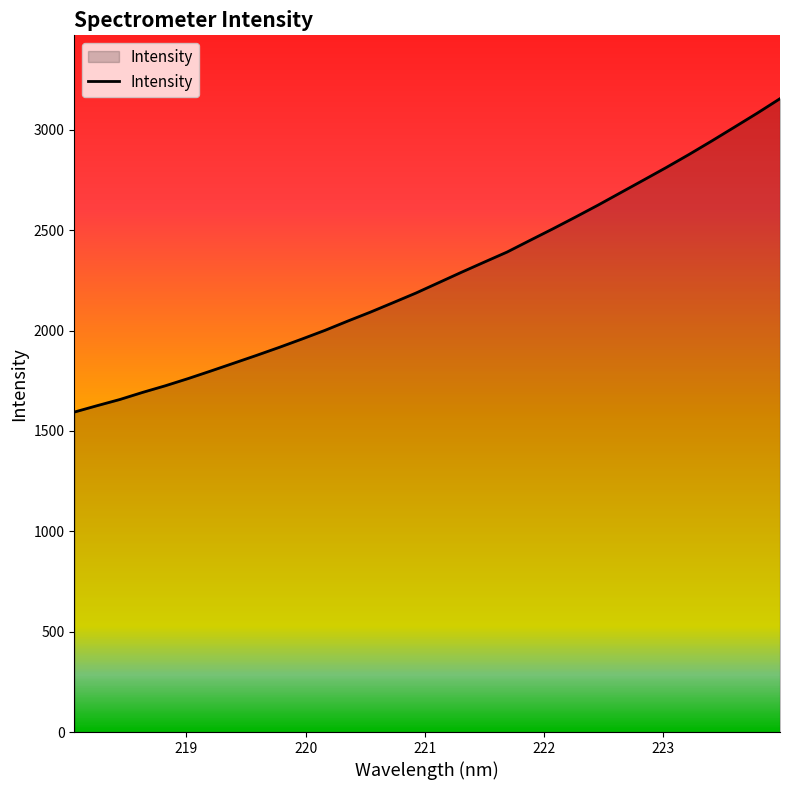

What is the difference between the maximum and minimum values?

1561.5